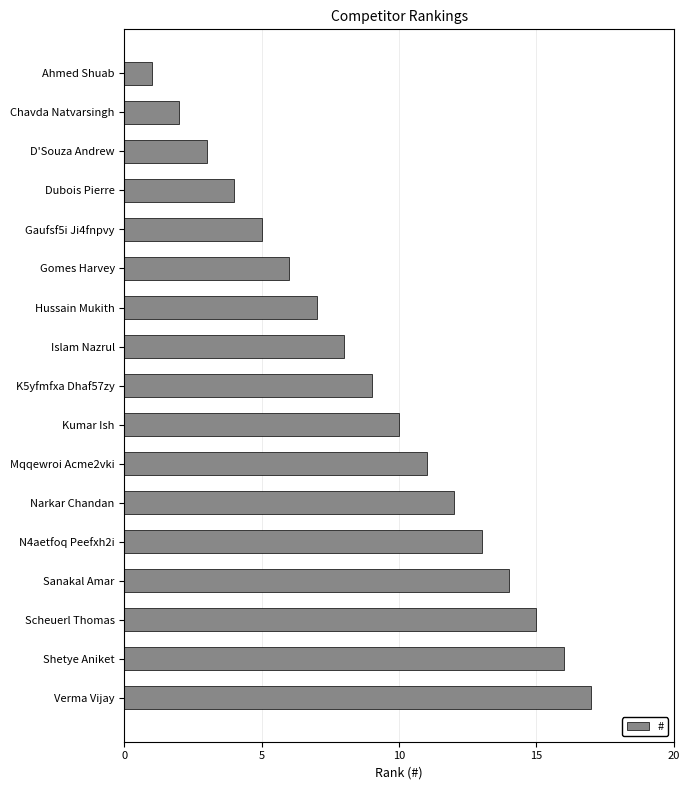

What is the change in value from Gomes Harvey to Kumar Ish?

+4